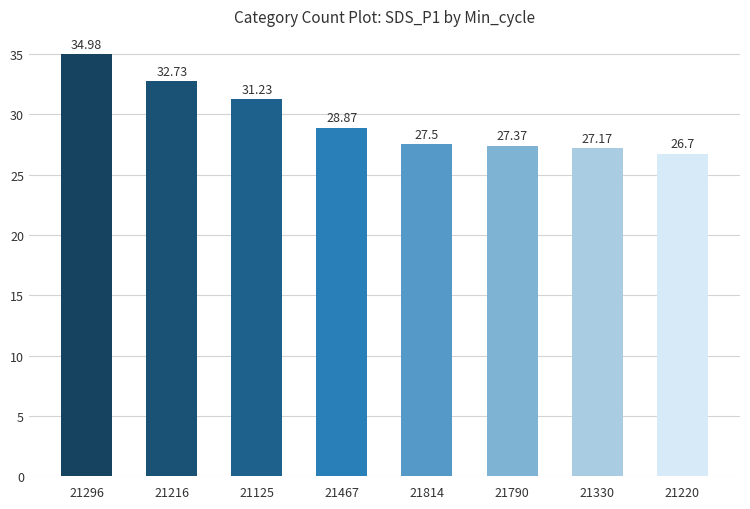

Rank the categories by value from lowest to highest.

21220, 21330, 21790, 21814, 21467, 21125, 21216, 21296